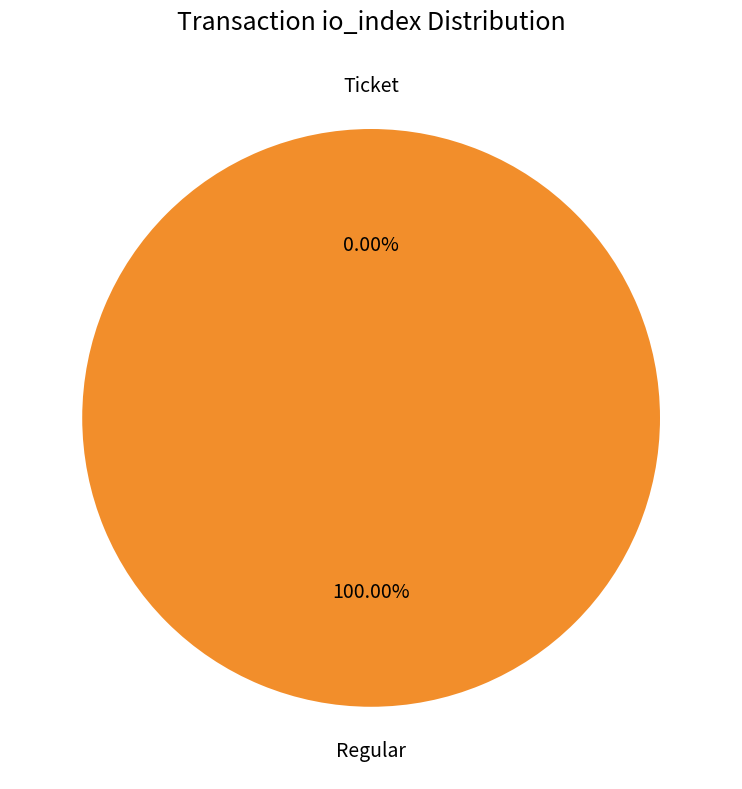

To the nearest percent, what is the difference between the largest and smallest slice percentages?

100%